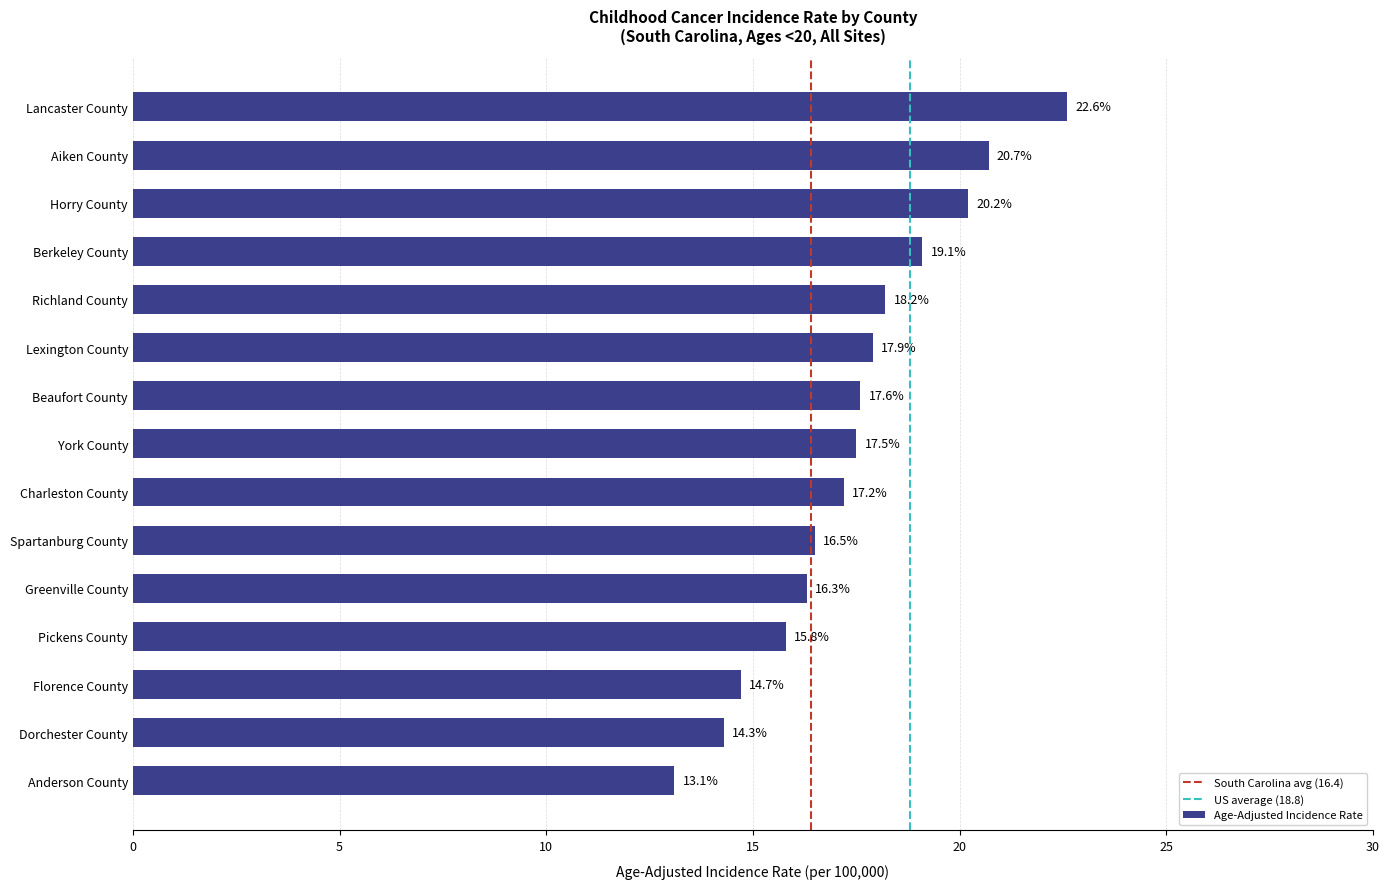

What is the value of the 13th bar from the top?

14.7